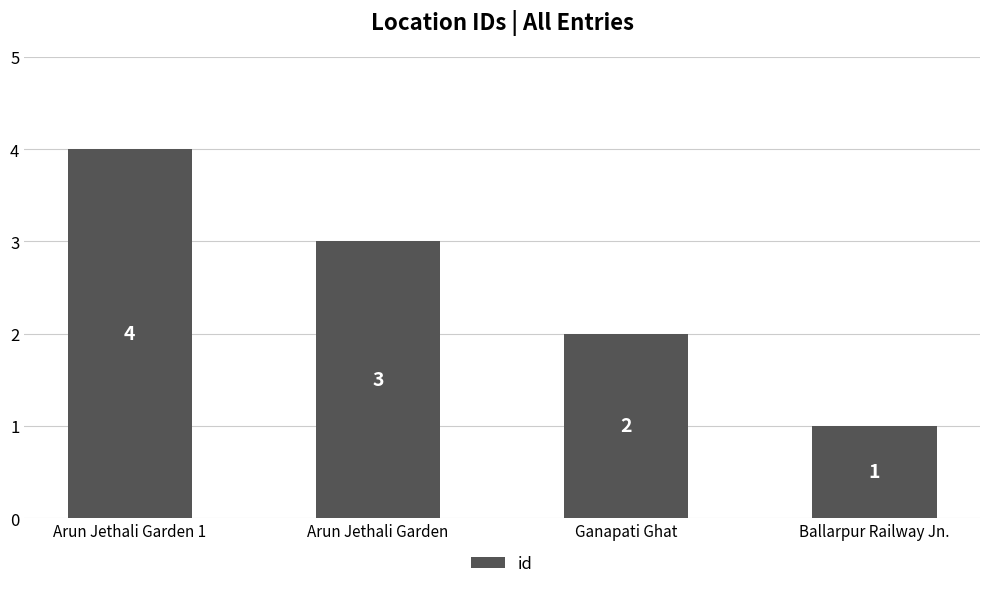

How many bars are there in total?

4